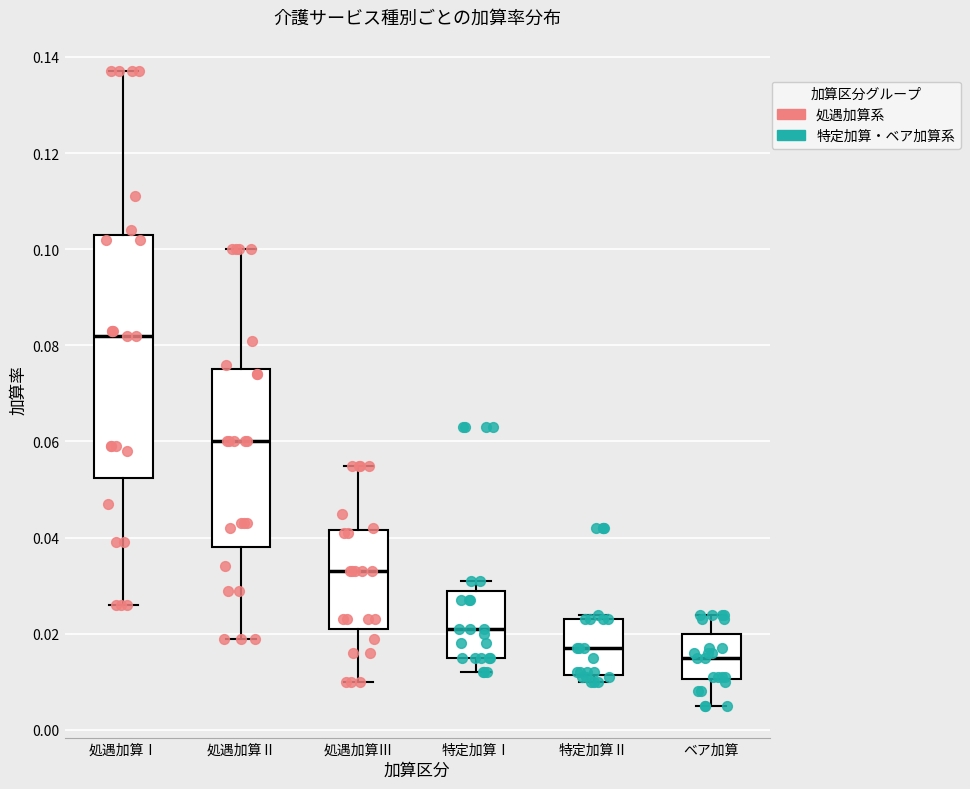

Where is the upper edge of the box for 処遇加算Ⅰ on the y-axis? The values are not printed on the chart, so give them approximately, as read against the axis.

0.104